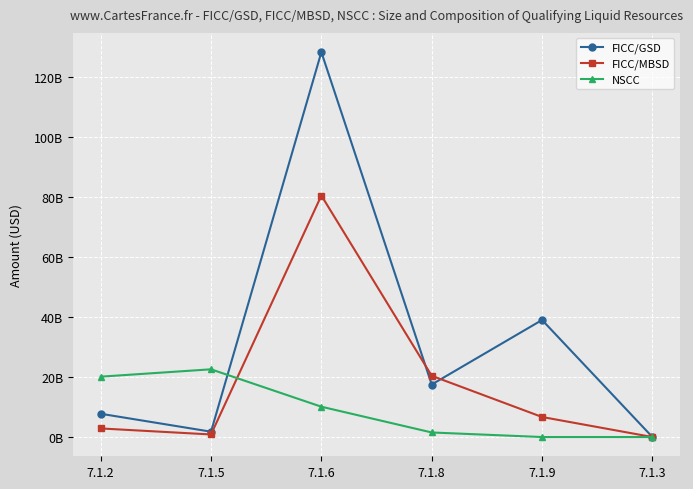

At which label does FICC/GSD reach its peak?

7.1.6